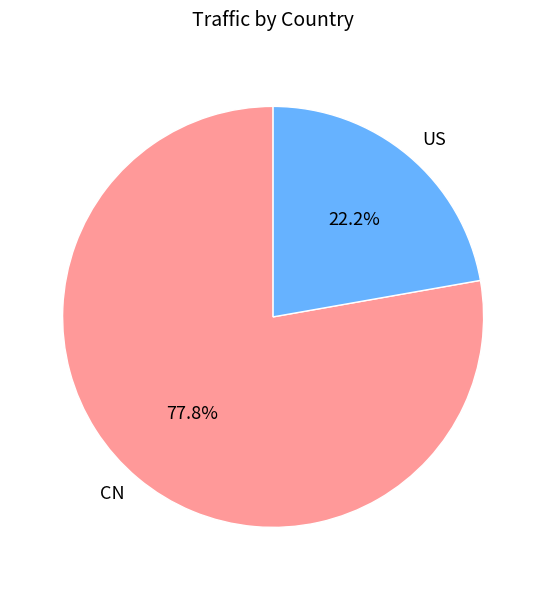

What percentage is NOT represented by US?

77.8%